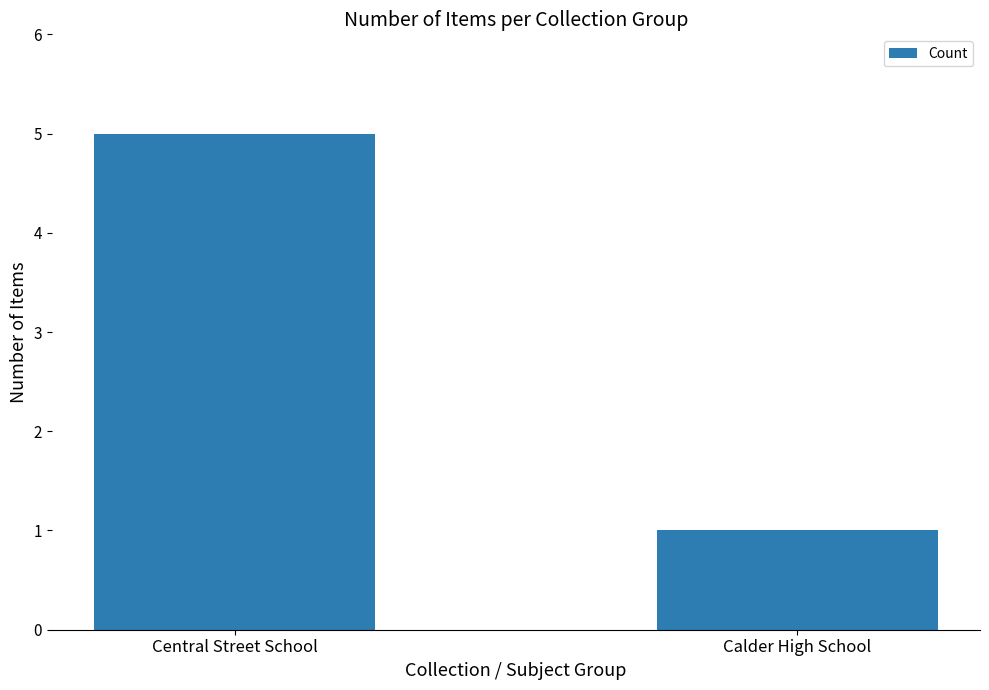

What is the sum of the values at Central Street School and Calder High School?

6